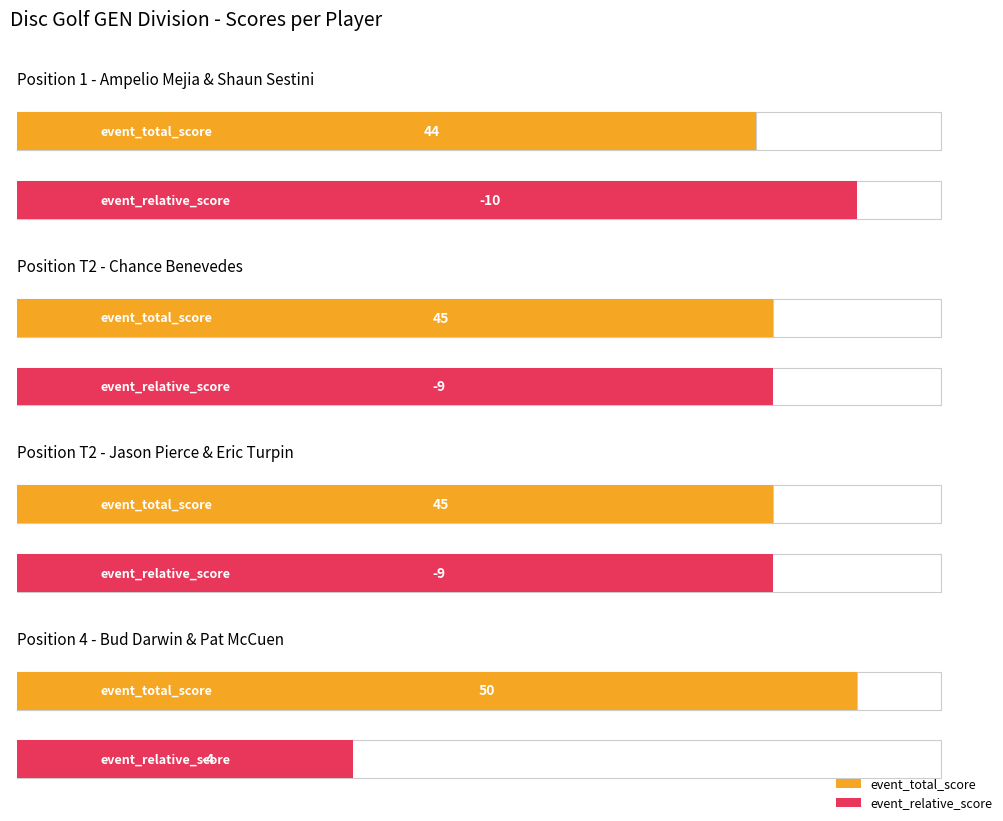

Which series changed the most between Ampelio Mejia & Shaun Sestini and Bud Darwin & Pat McCuen?

event_relative_score